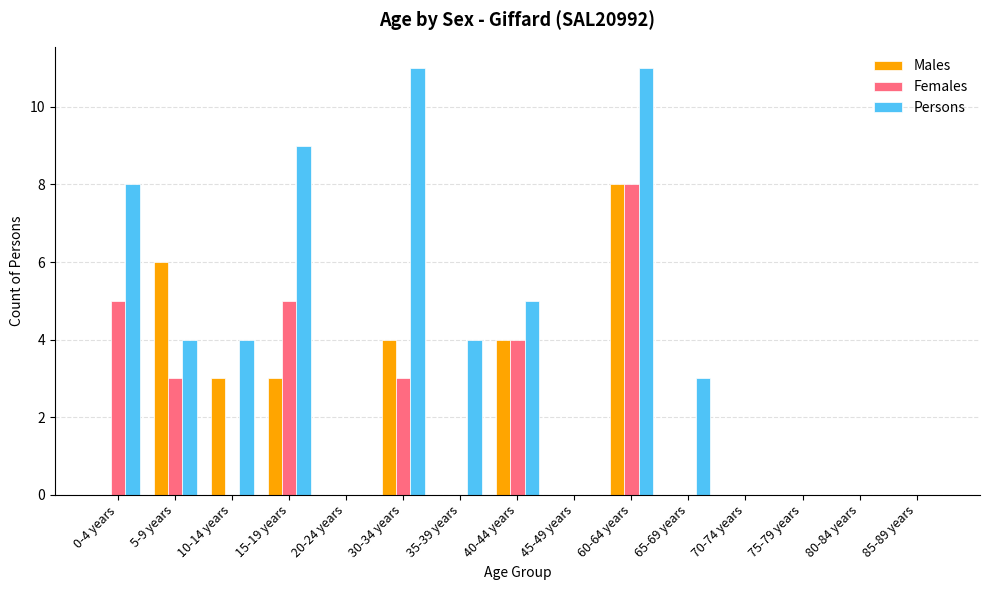

At which category is the sum across all series the highest?

60-64 years